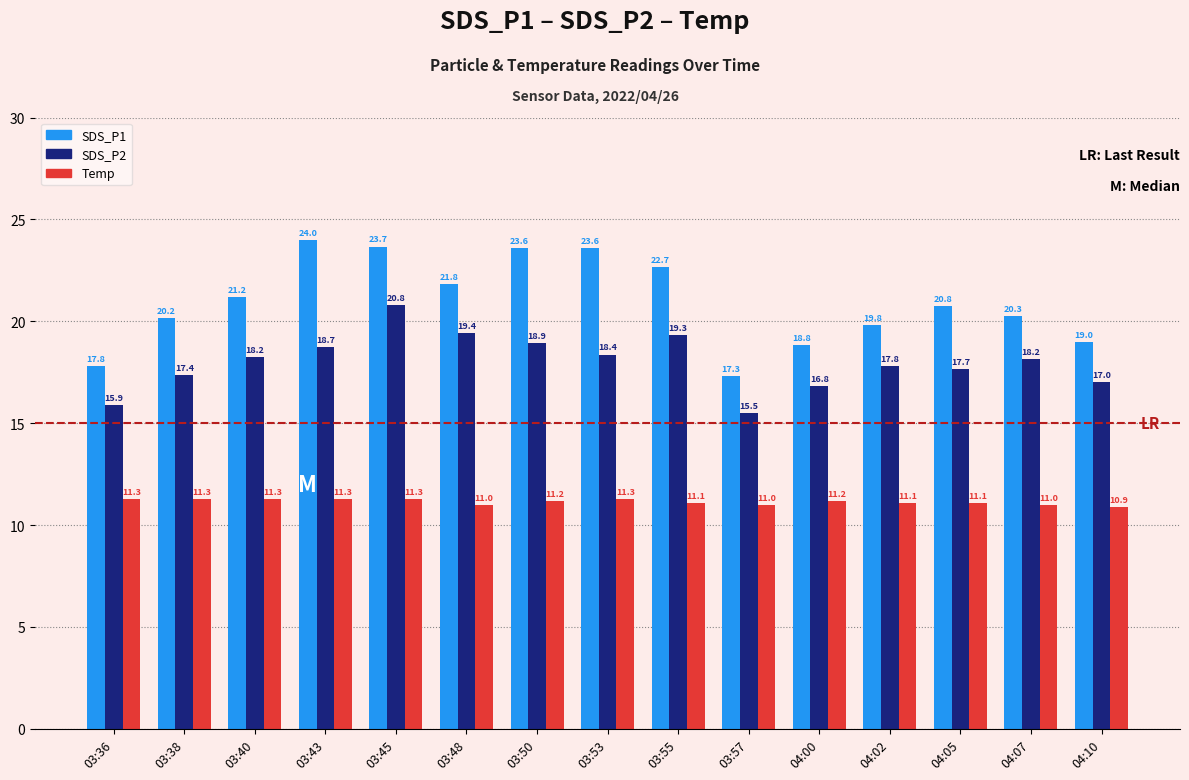

At which label does SDS_P1 first exceed 20?

03:38